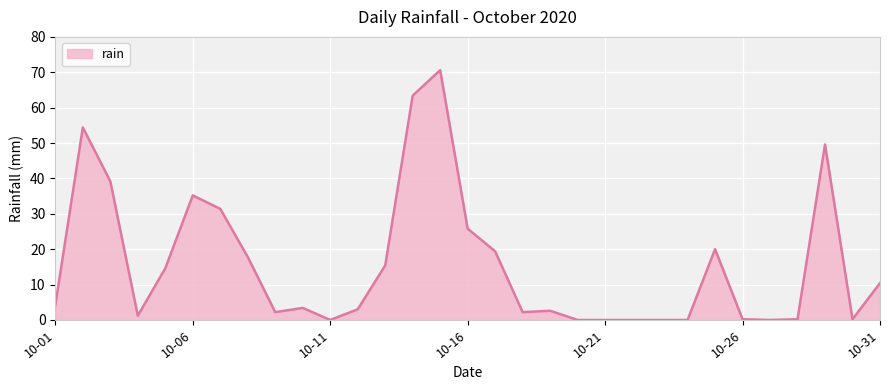

What is the greatest value displayed?

70.6